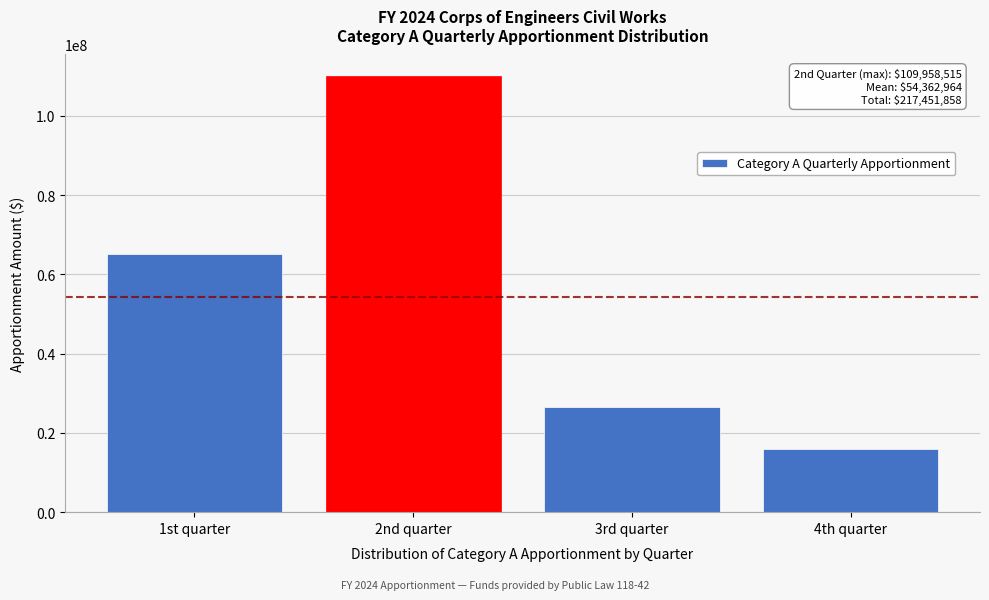

Reading left to right, extract all data points from this chart.

65188000	109958515	26440840	15864503